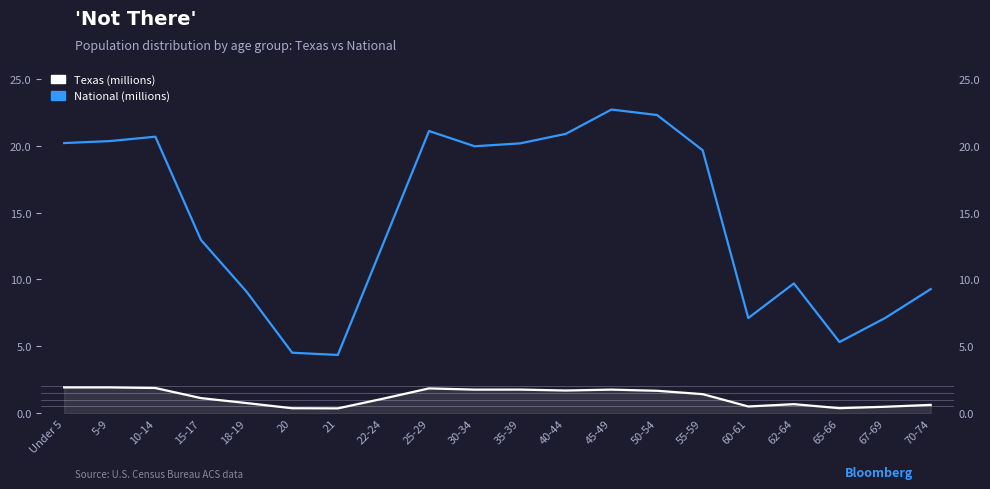

Is this an area chart (filled region under the line)?

No